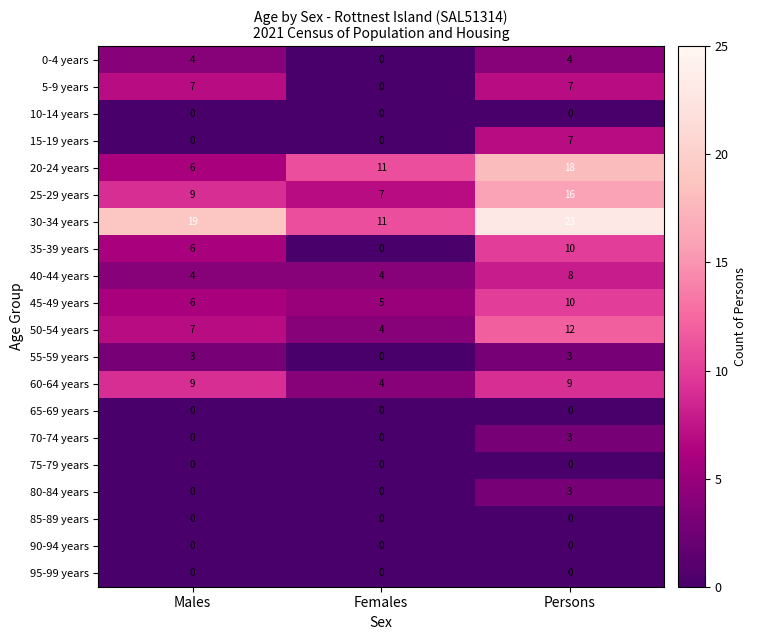

Between Males and Females, which series saw the biggest shift?

30-34 years